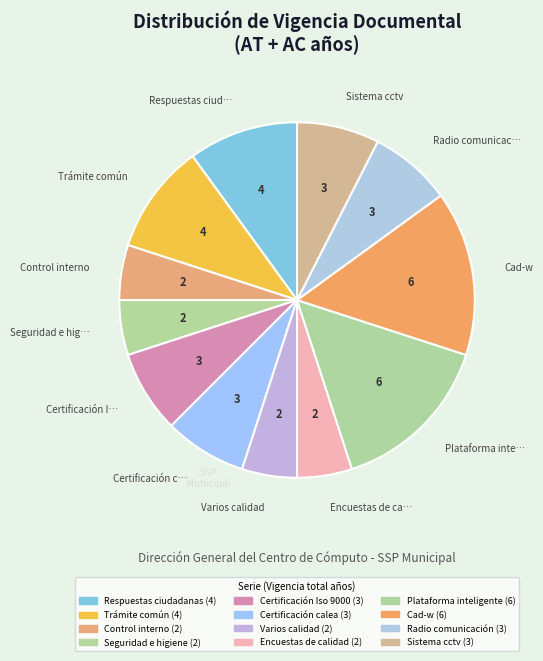

The Control interno slice represents 5% of the pie. True or false?

True